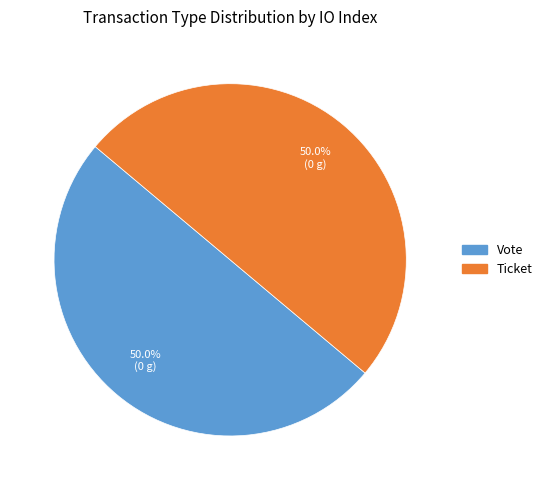

What is the smallest slice in the pie chart?

Ticket (io_index=0)